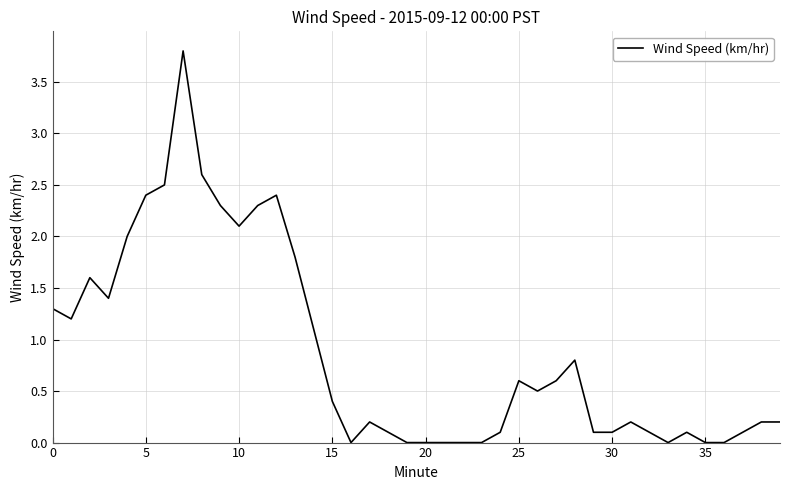

What is the difference between the maximum and minimum values?

3.8